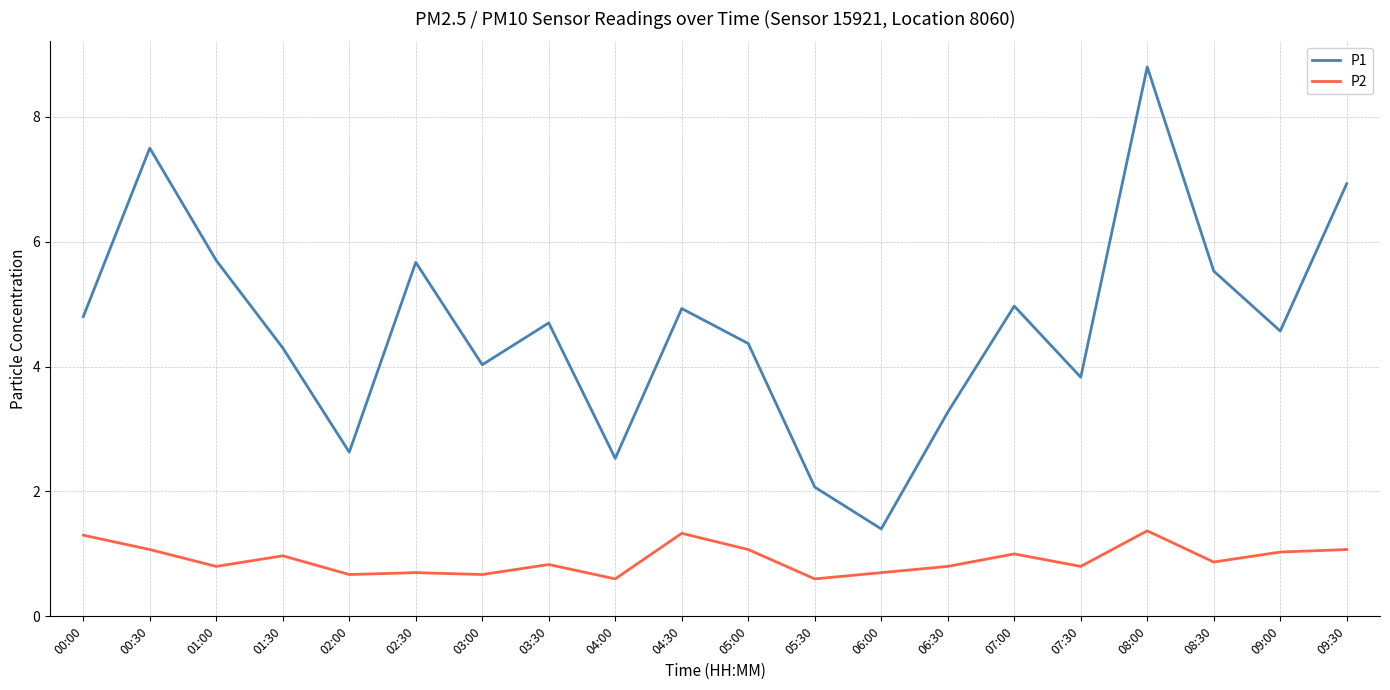

At which category is the sum across all series the highest?

08:00